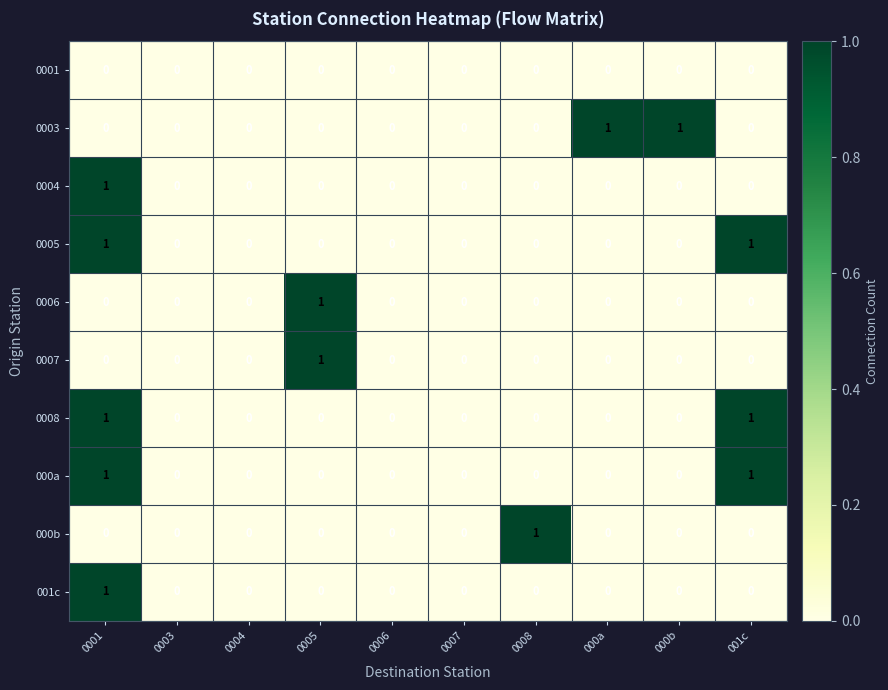

Count the 001c values in the range 0 to 1.

10